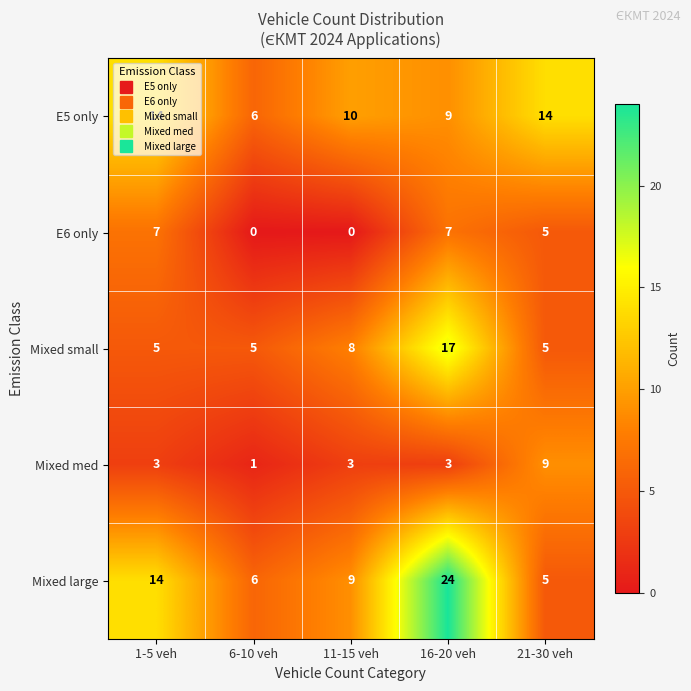

What is the sum of the Mixed med values at 21-30 veh and 16-20 veh?

12